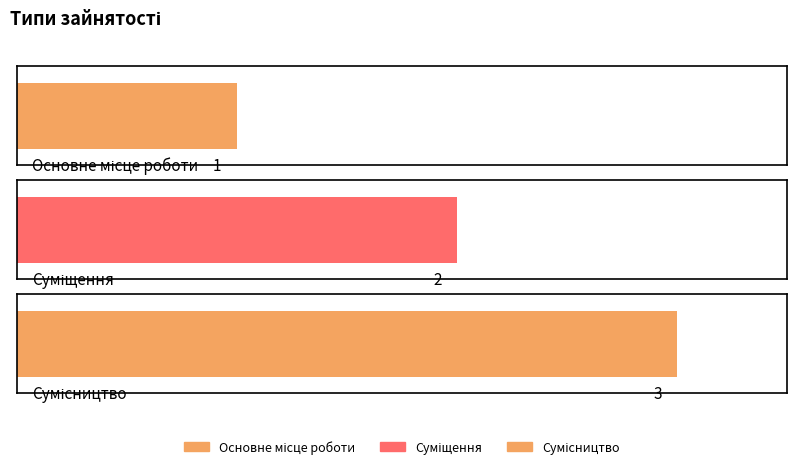

How many values are between 1 and 3?

3